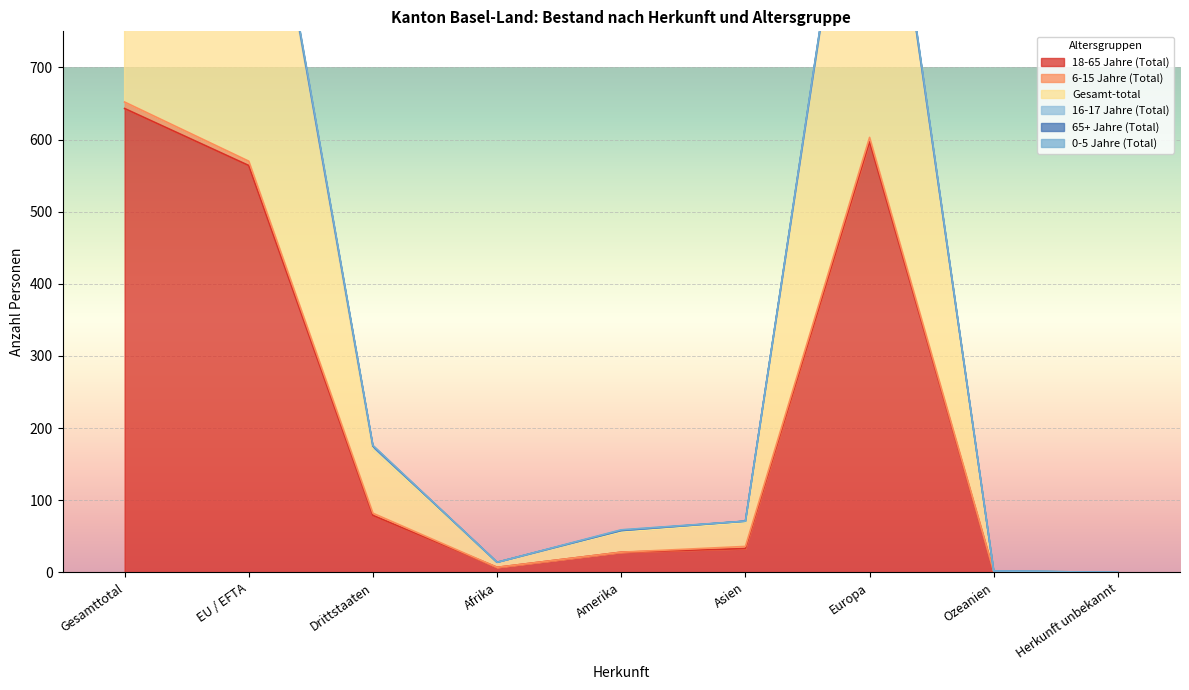

How many data points does each series have?

9